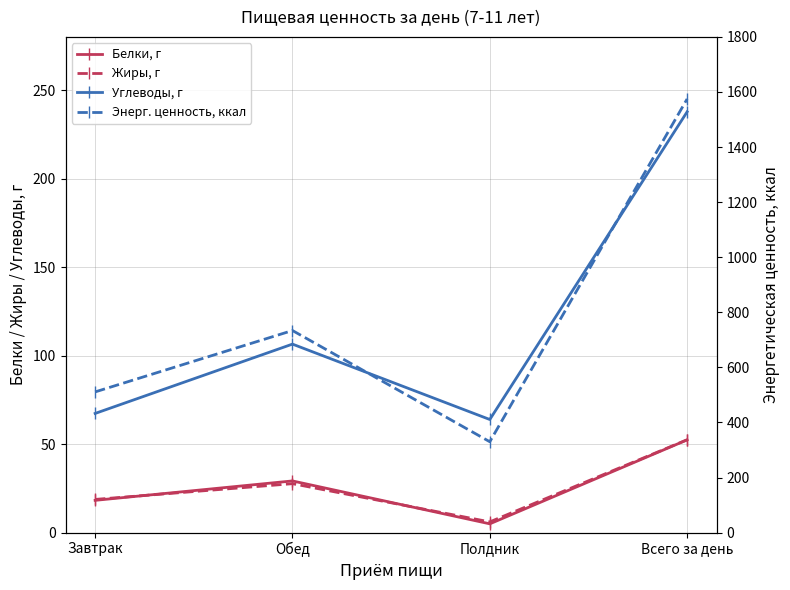

In Белки, г, how many points are lower than both neighbors (excluding endpoints)?

1